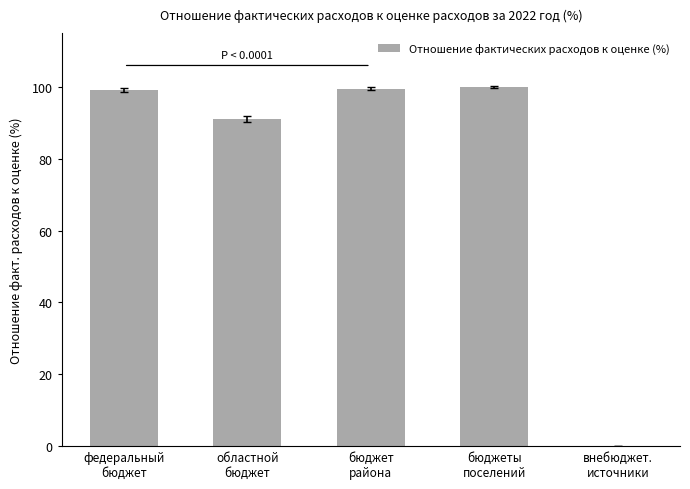

What is the greatest value displayed?

100.0